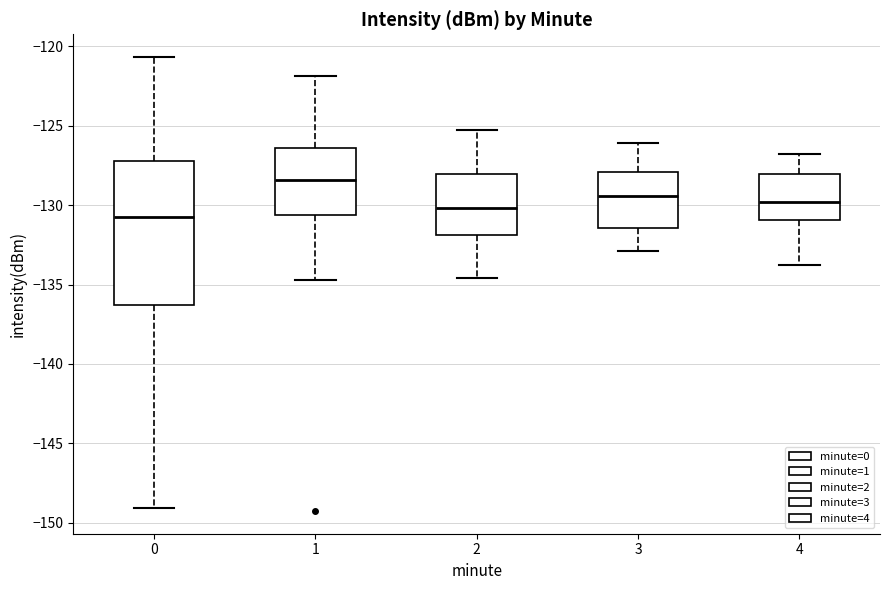

Reading left to right, transcribe this box plot: for each box, give where its median line is, the range the box spans, and where its two whiskers end, as read against the y-axis. The values are not printed on the chart, so give them approximately, as read against the axis.

0: median -131.0, box -136.5 to -127.0, whiskers -149.0 to -120.5
1: median -128.5, box -130.5 to -126.5, whiskers -134.5 to -122.0
2: median -130.0, box -132.0 to -128.0, whiskers -134.5 to -125.5
3: median -129.5, box -131.5 to -128.0, whiskers -133.0 to -126.0
4: median -130.0, box -131.0 to -128.0, whiskers -134.0 to -127.0